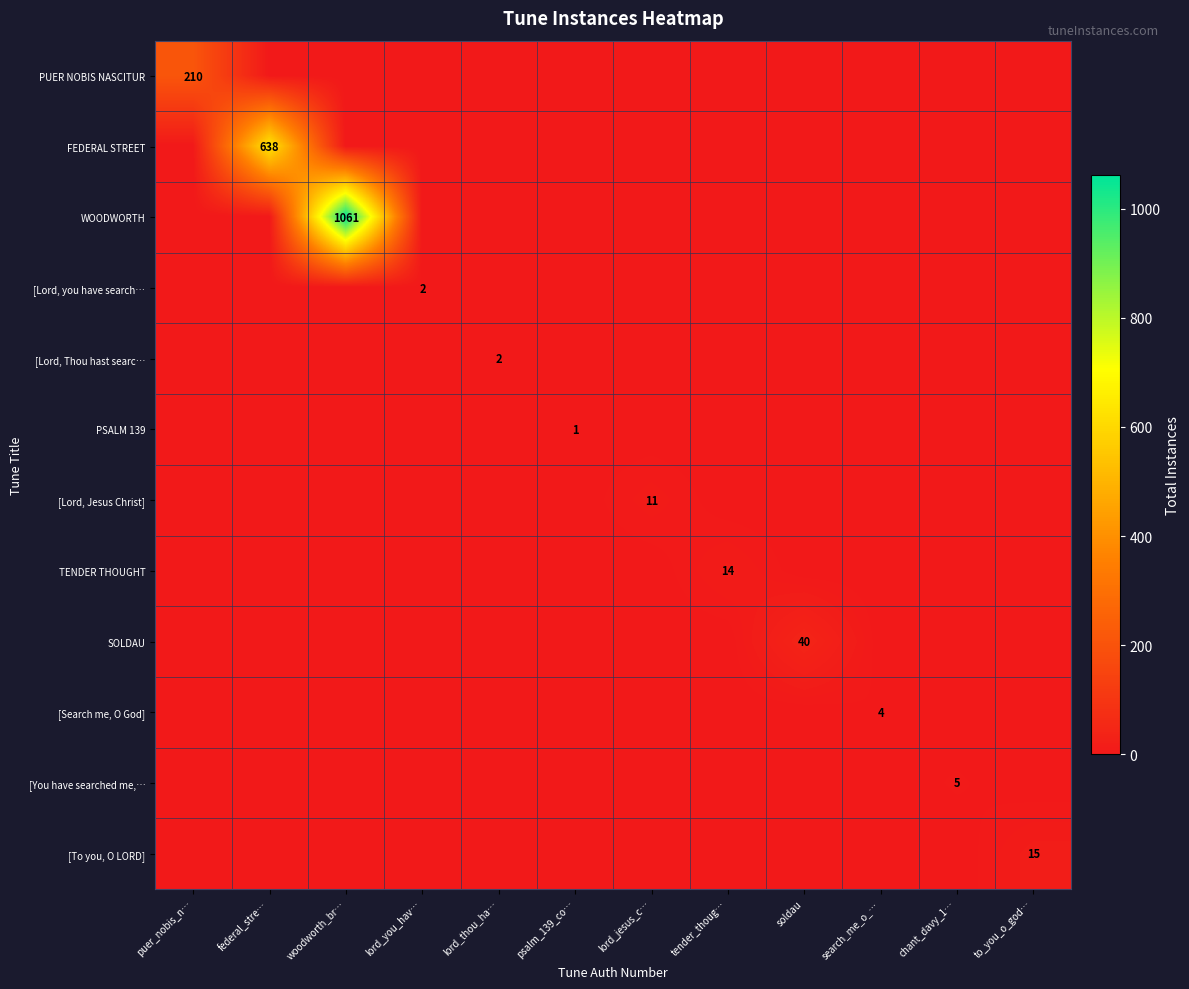

The value of [Lord, Jesus Christ] at lord_jesus_c… is 19. True or false?

False